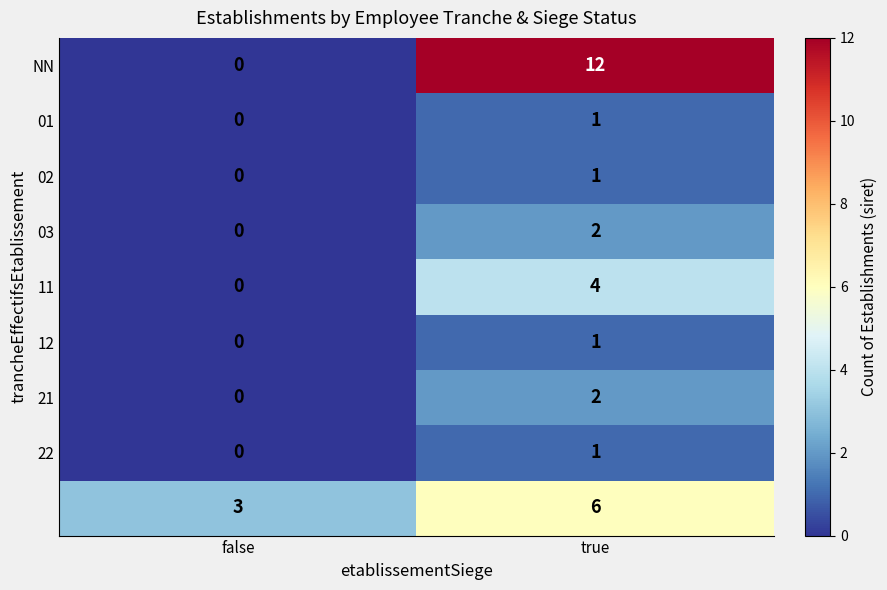

At how many categories does at least one series exceed 6?

1